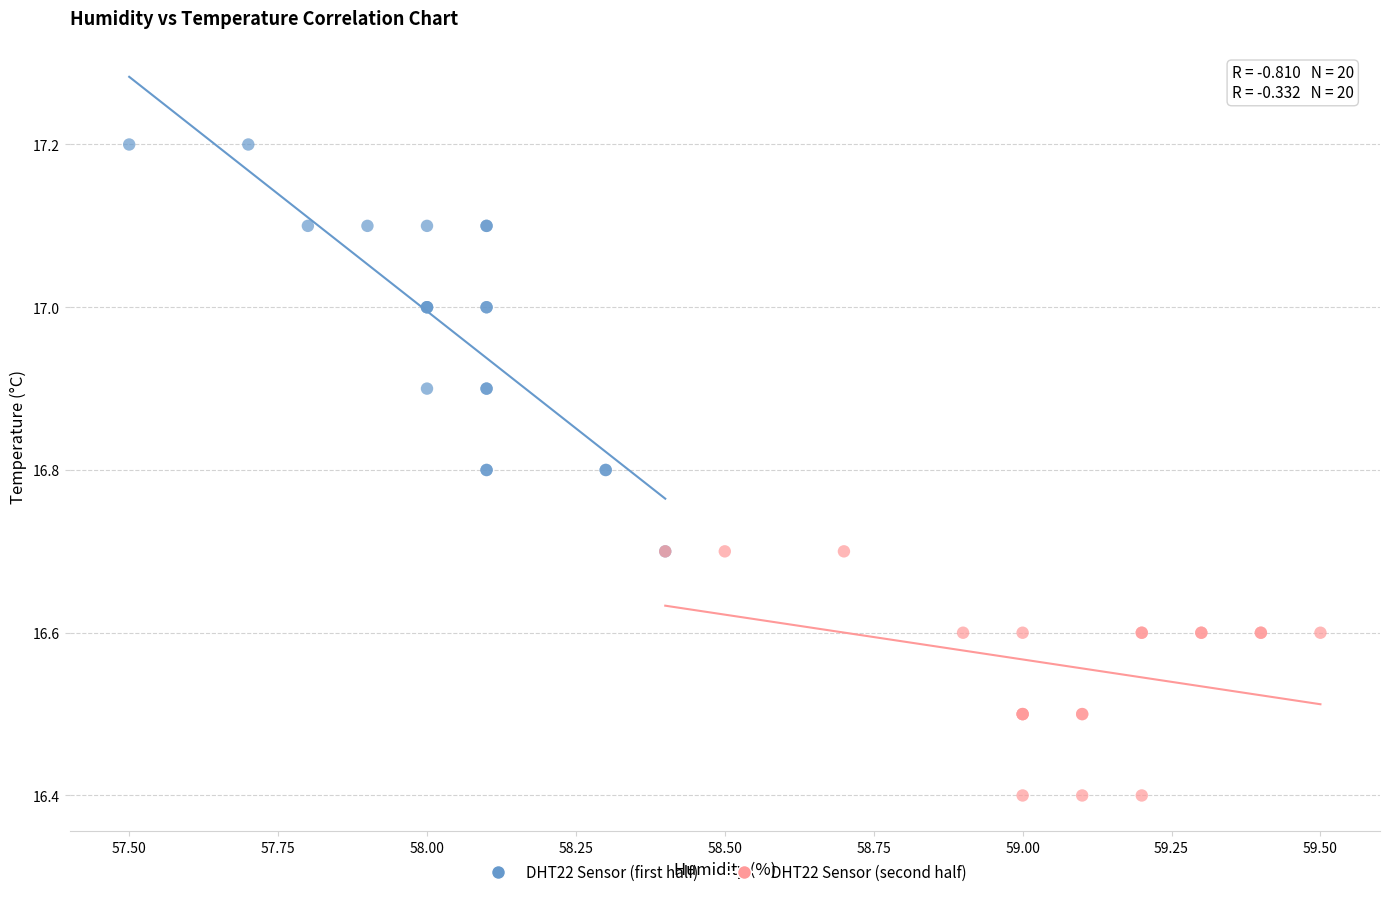

Which series has the largest Y range (max minus min)?

DHT22 Sensor (first half)